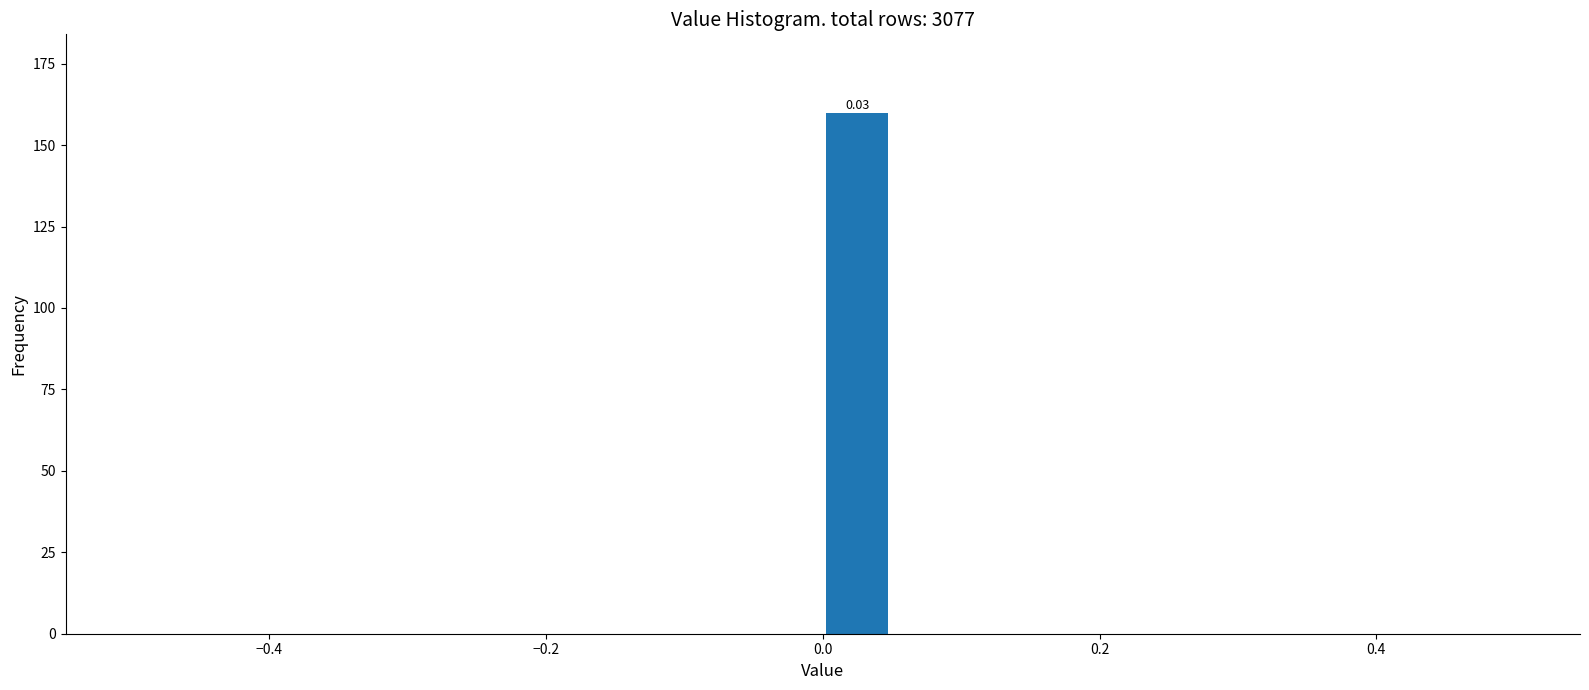

Around what value on the x-axis is the tallest bar? Give the approximate position of its centre, as read against the axis.

0.02